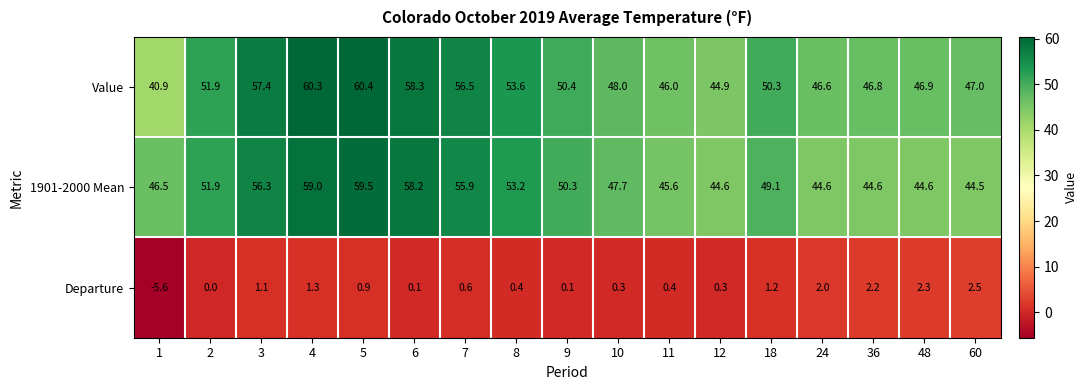

Rank the series by their maximum value, from lowest to highest.

Departure, 1901-2000 Mean, Value